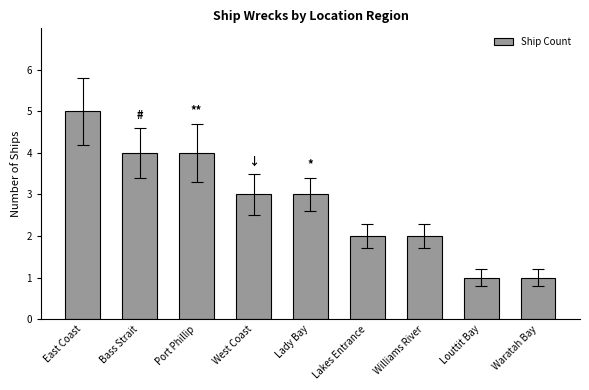

True or false: the data shows 1 at Waratah Bay.

True